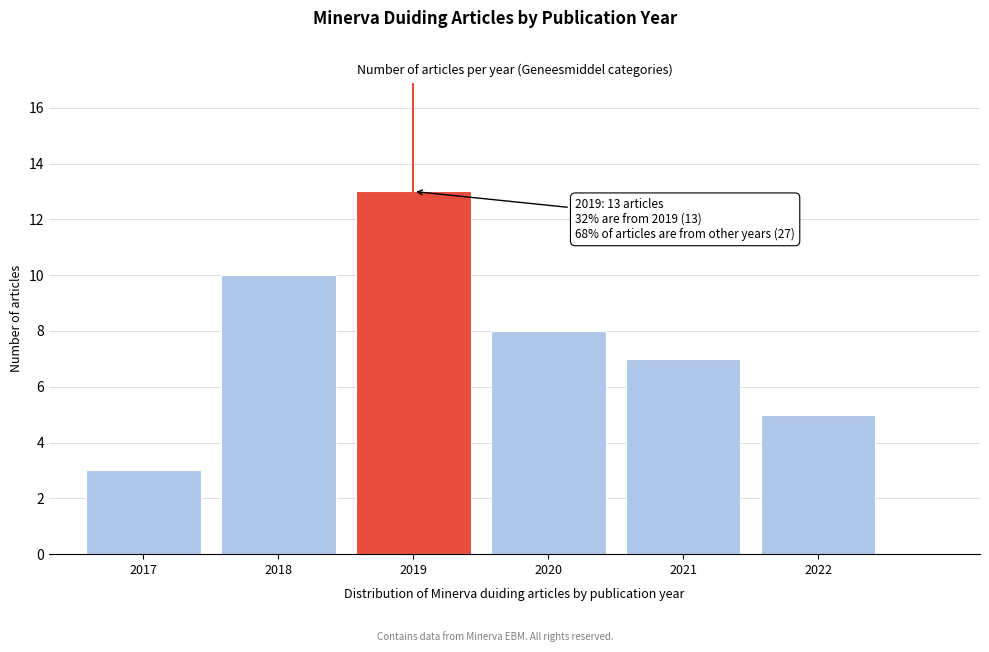

Reading right to left, list all the values displayed in this chart.

5	7	8	13	10	3